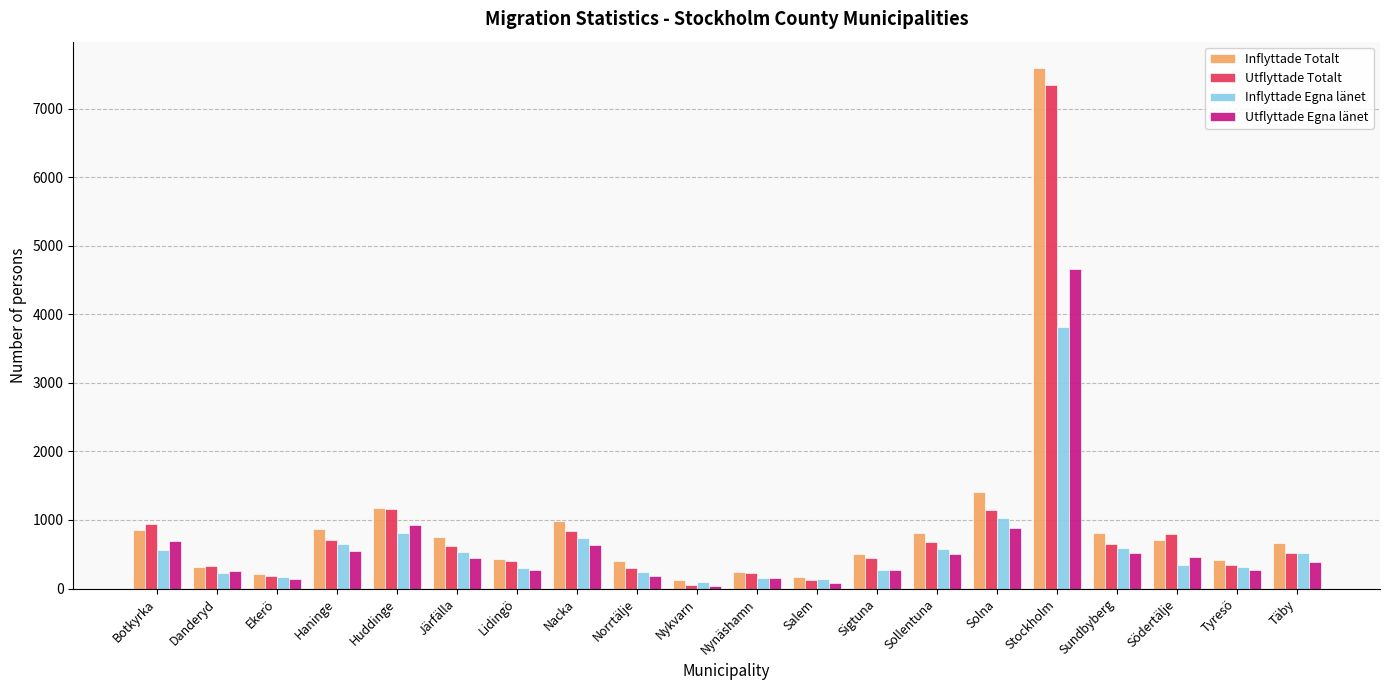

Which series has the largest total across all categories?

Inflyttade Totalt